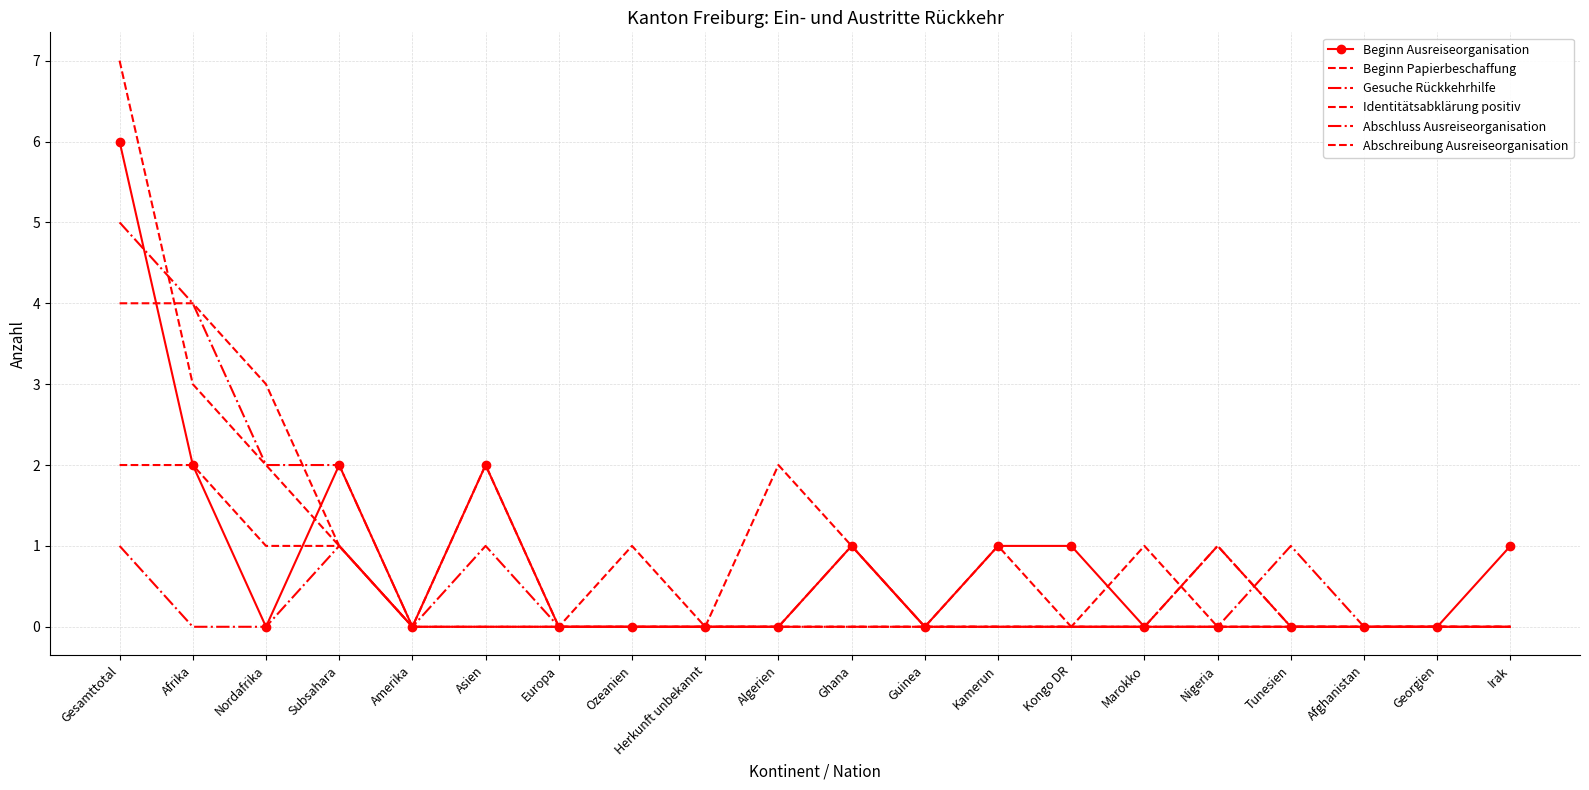

Is the value of Abschluss Ausreiseorganisation at Ozeanien greater than the value of Identitätsabklärung positiv at Herkunft unbekannt?

No